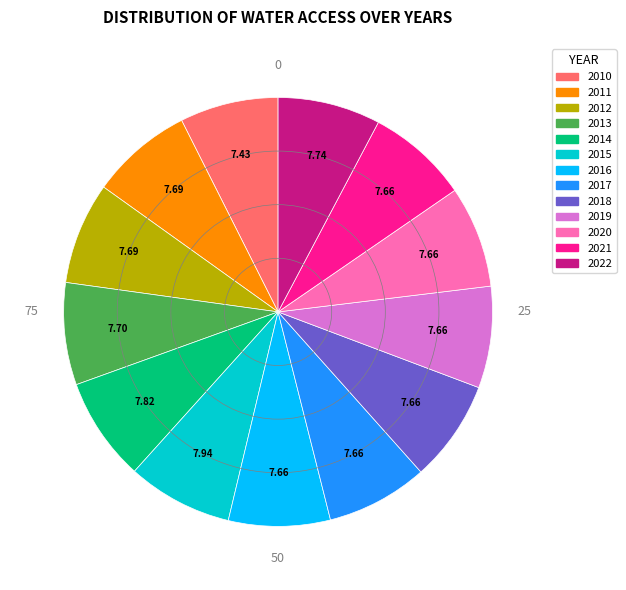

Is the sum of 2022 and 2015 greater than half?

No